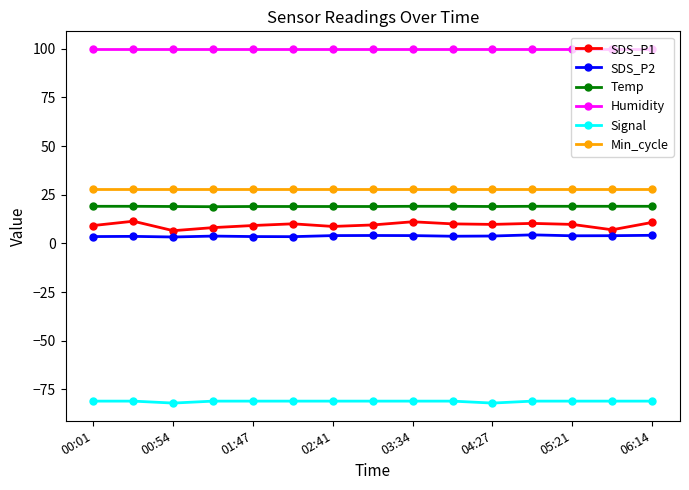

What is the value of the Min_cycle point at the 4th from the left?

28.0